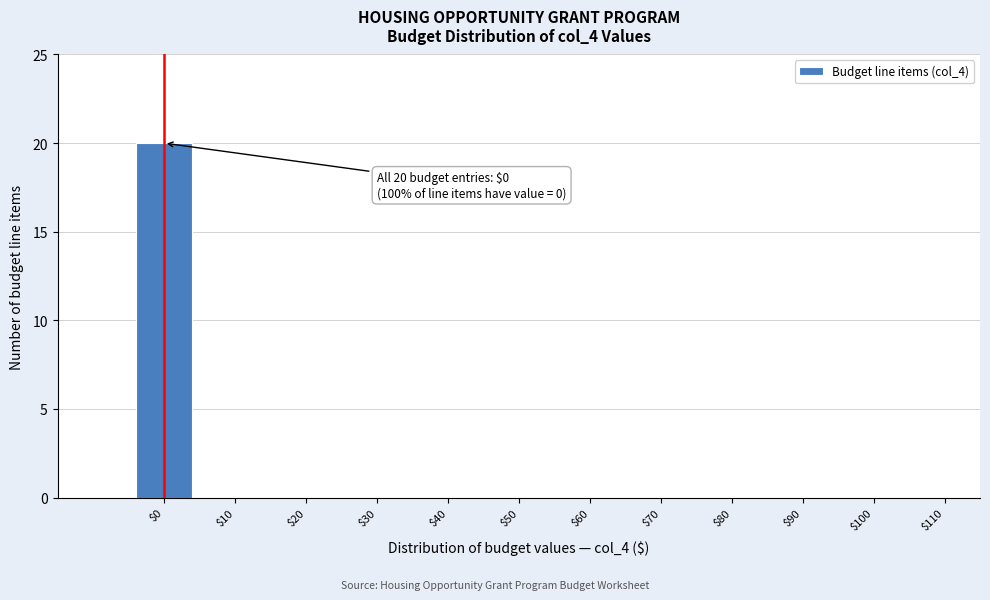

What is the greatest value displayed?

20